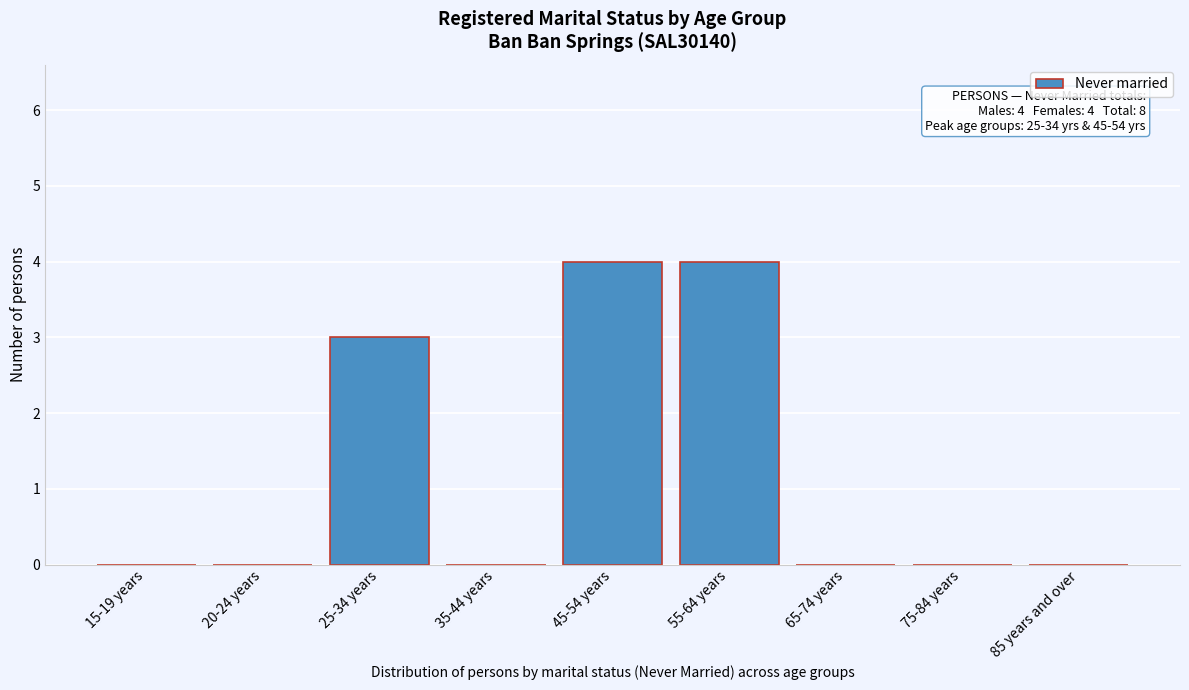

Reading left to right, what are all the values shown in this chart?

15-19 years=0	20-24 years=0	25-34 years=3	35-44 years=0	45-54 years=4	55-64 years=4	65-74 years=0	75-84 years=0	85 years and over=0